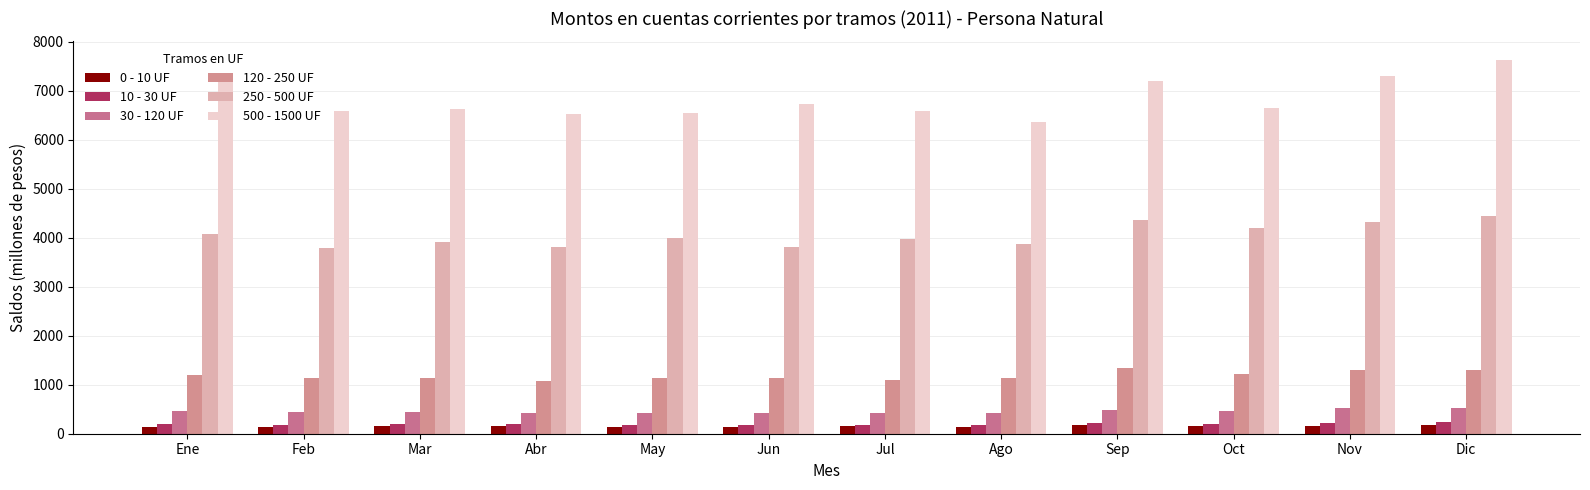

Are the bars horizontal?

No